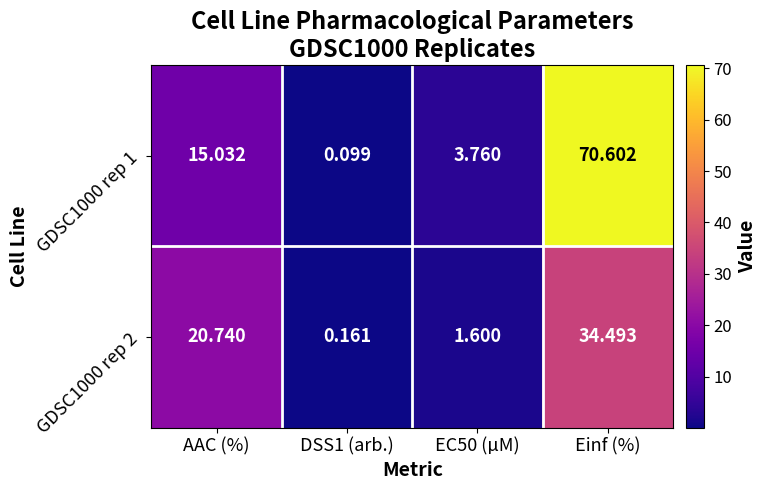

Where is GDSC1000 rep 2 nearest to the value 17?

AAC (%)